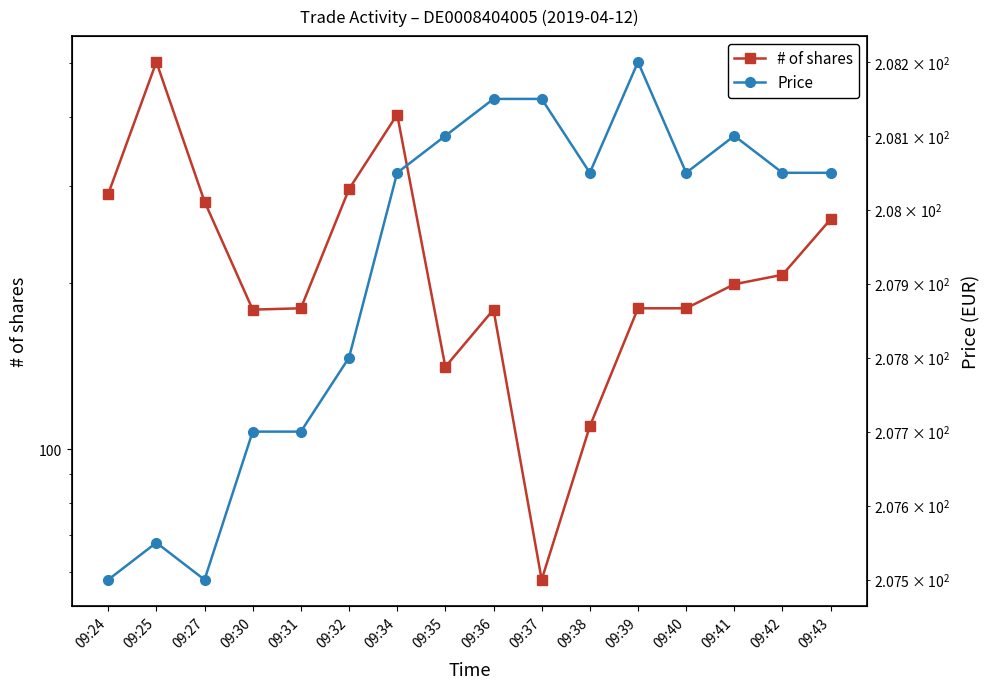

Reading left to right, transcribe all the data shown in this chart.

# of shares: 09:24=290.0	09:25=503.0	09:27=281.0	09:30=179.0	09:31=180.0	09:32=296.0	09:34=404.0	09:35=141.0	09:36=179.0	09:37=58.0	09:38=110.0	09:39=180.0	09:40=180.0	09:41=199.0	09:42=207.0	09:43=261.0
Price: 09:24=207.5	09:25=207.6	09:27=207.5	09:30=207.7	09:31=207.7	09:32=207.8	09:34=208.1	09:35=208.1	09:36=208.2	09:37=208.2	09:38=208.1	09:39=208.2	09:40=208.1	09:41=208.1	09:42=208.1	09:43=208.1